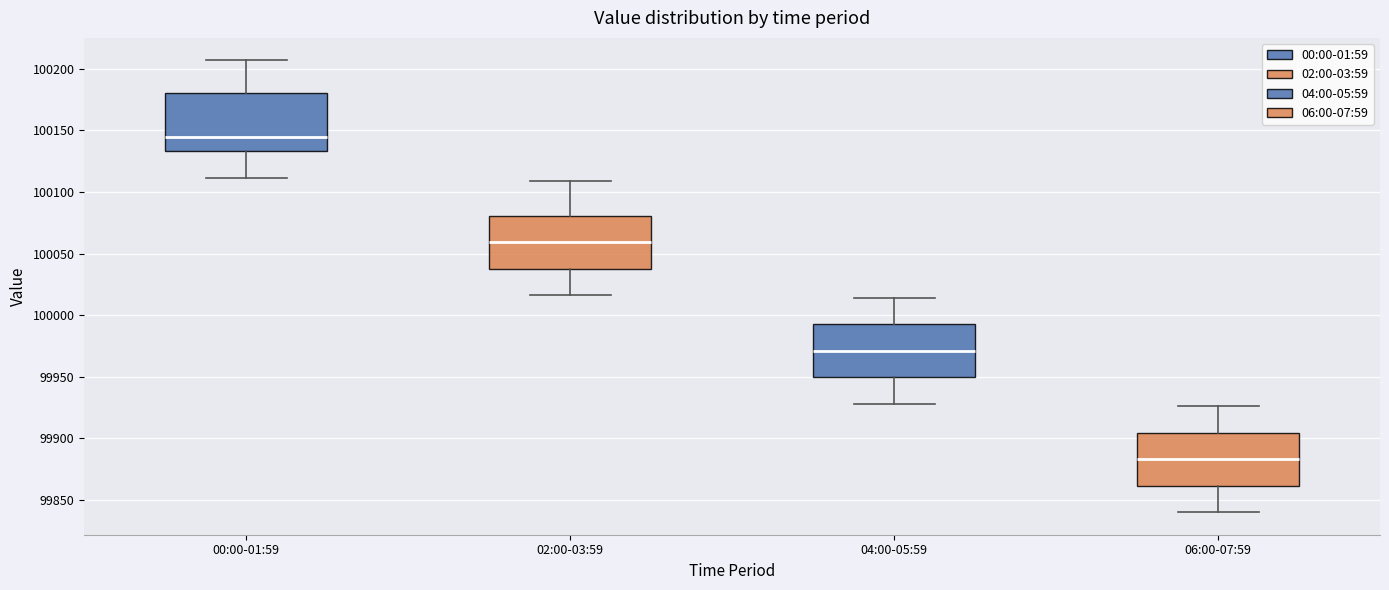

Which box's median line is the lowest?

06:00-07:59